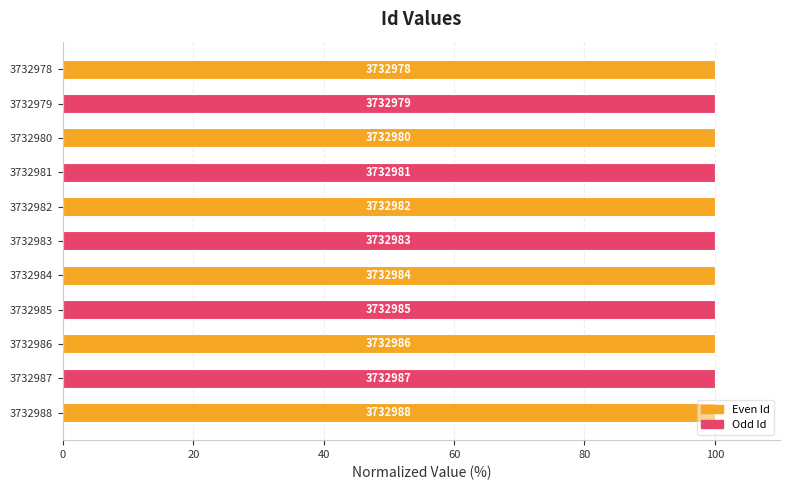

Does the chart contain any negative values?

No